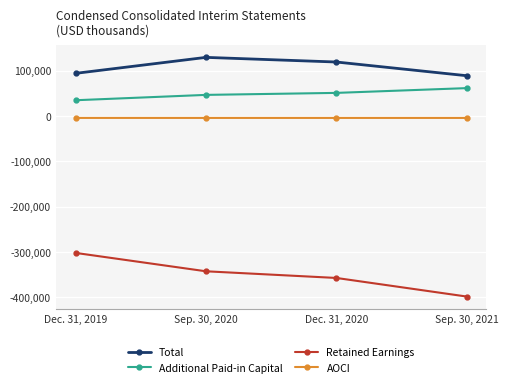

Which series has the largest total across all categories?

Total